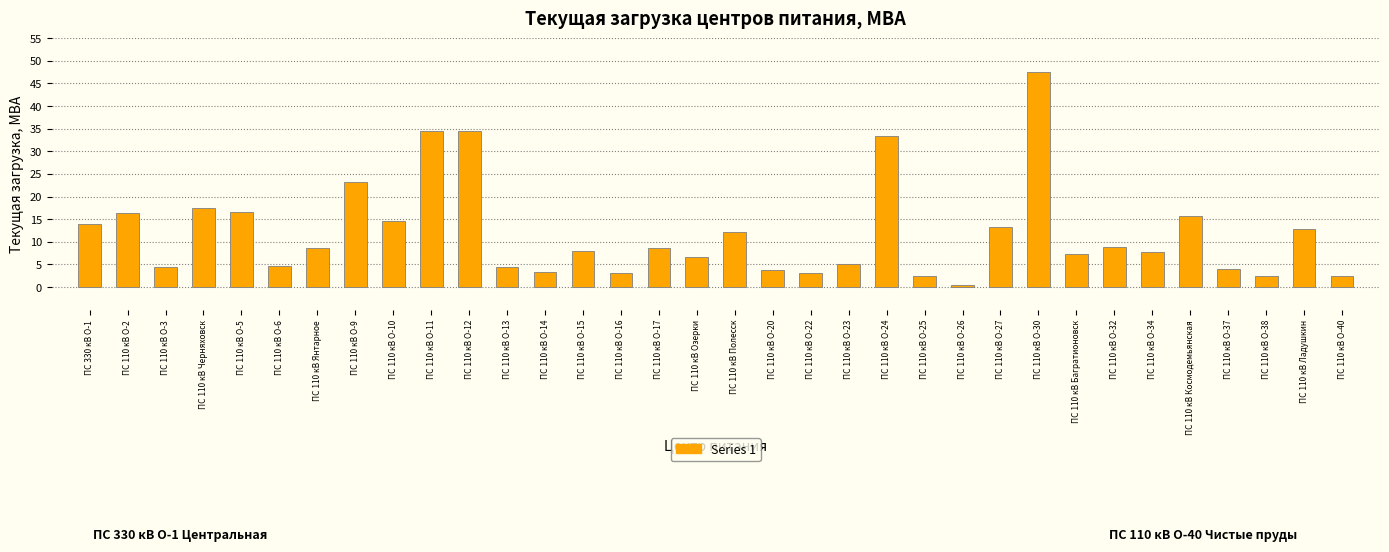

The chart shows a value of 3.0 at ПС 110 кВ О-16. True or false?

True